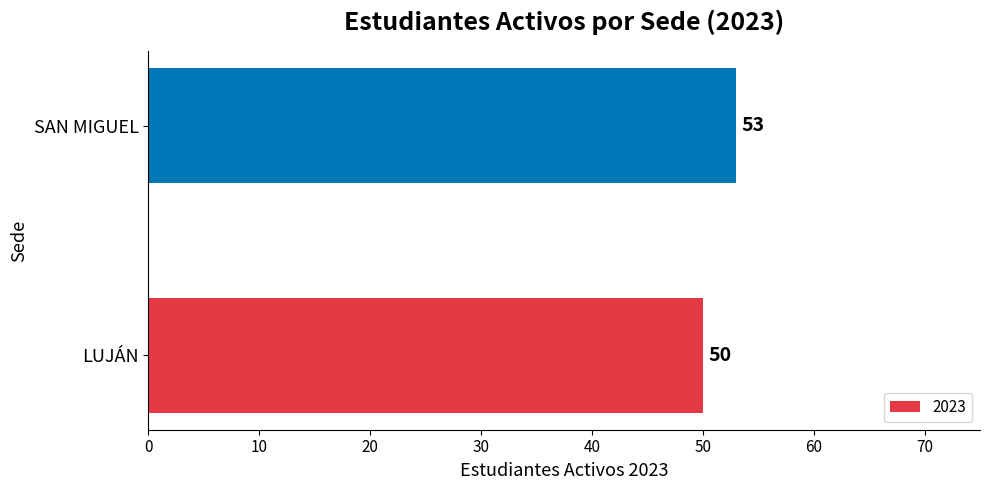

Read the value at SAN MIGUEL.

53